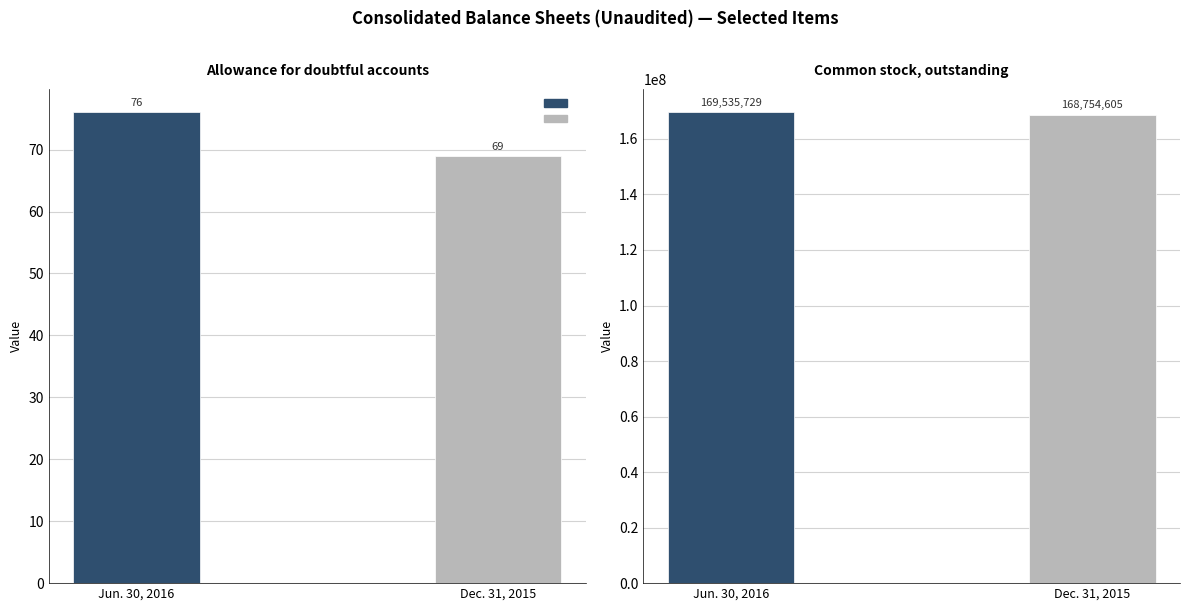

The Dec. 31, 2015 series shows 17 at Allowance for doubtful accounts. True or false?

False